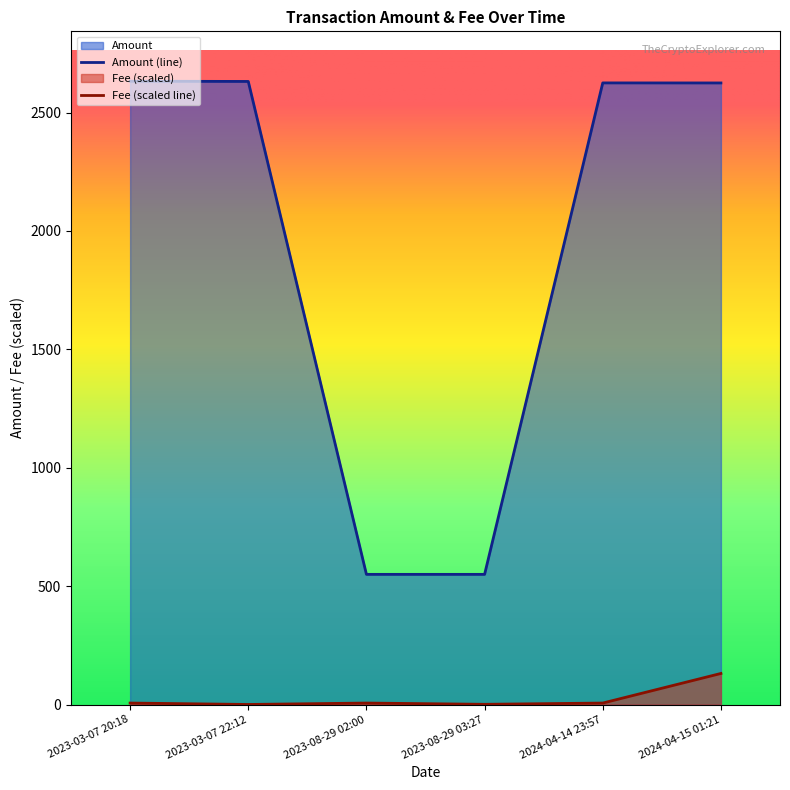

How many lines are shown in the chart?

2